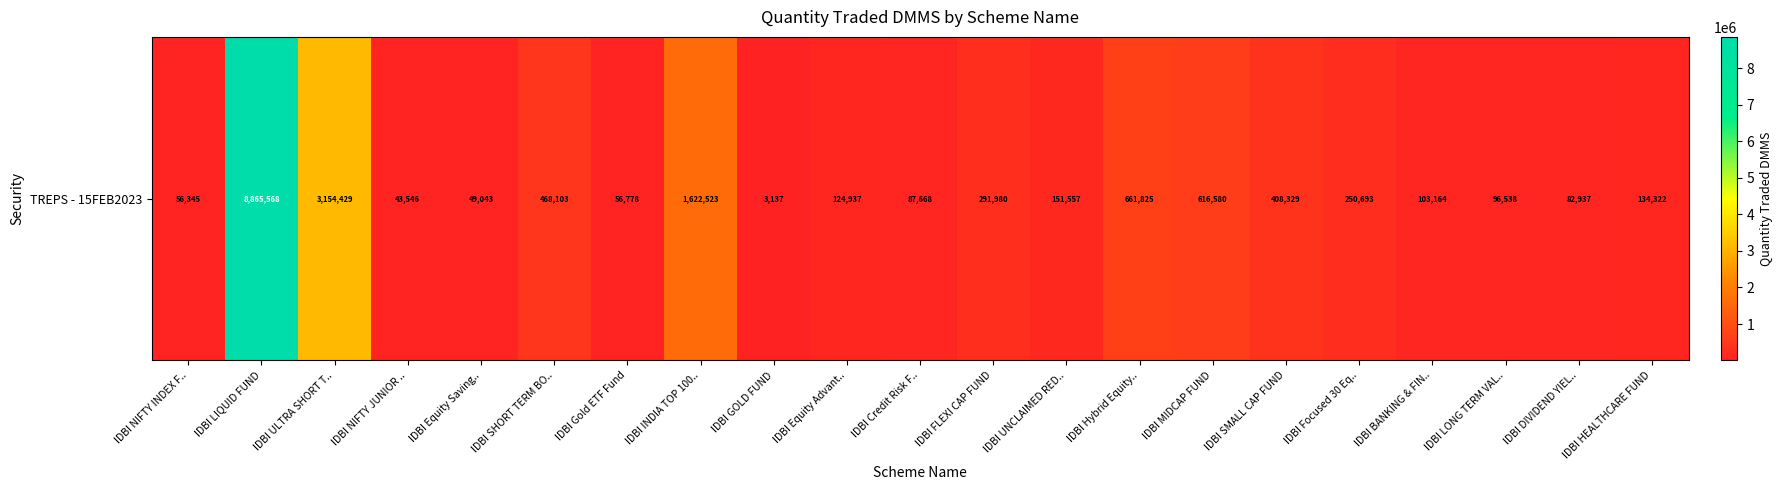

What is the difference between the values at IDBI HEALTHCARE FUND and IDBI Gold ETF Fund?

77543.6